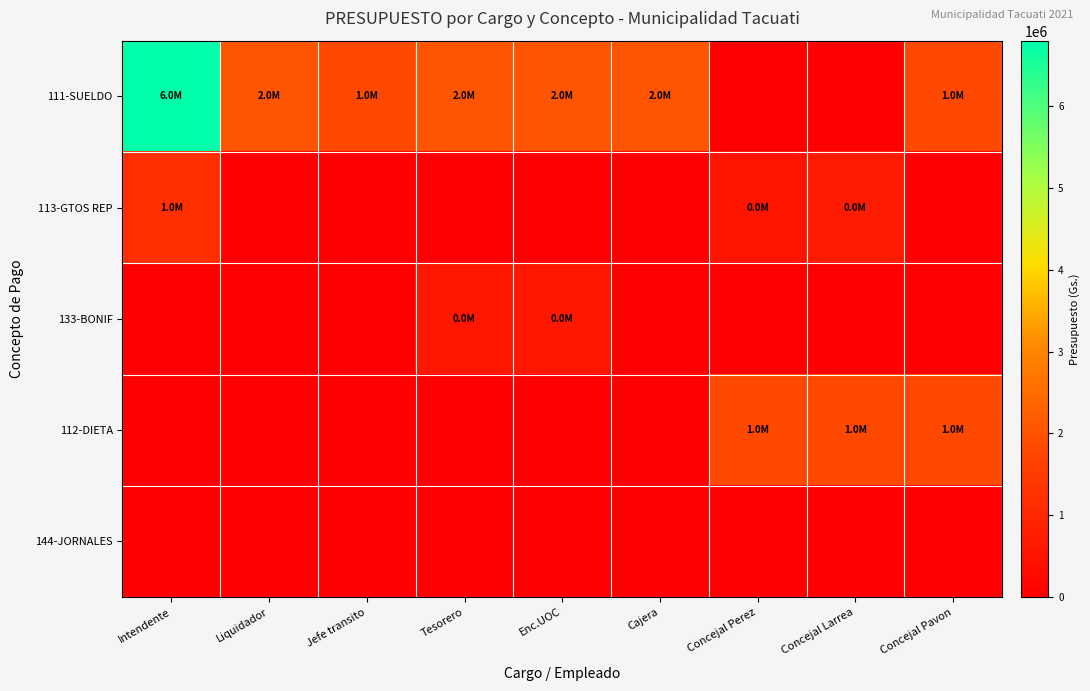

At which category is the sum across all series the highest?

Intendente